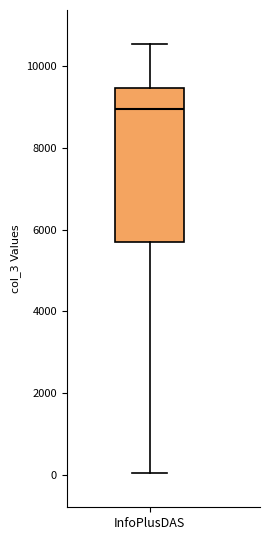

Read this box plot against the y-axis: the position of the median line, the range covered by the box, and the ends of both whiskers. The values are not printed on the chart, so give them approximately, as read against the axis.

median 9000, box 5600 to 9400, whiskers 0 to 10600